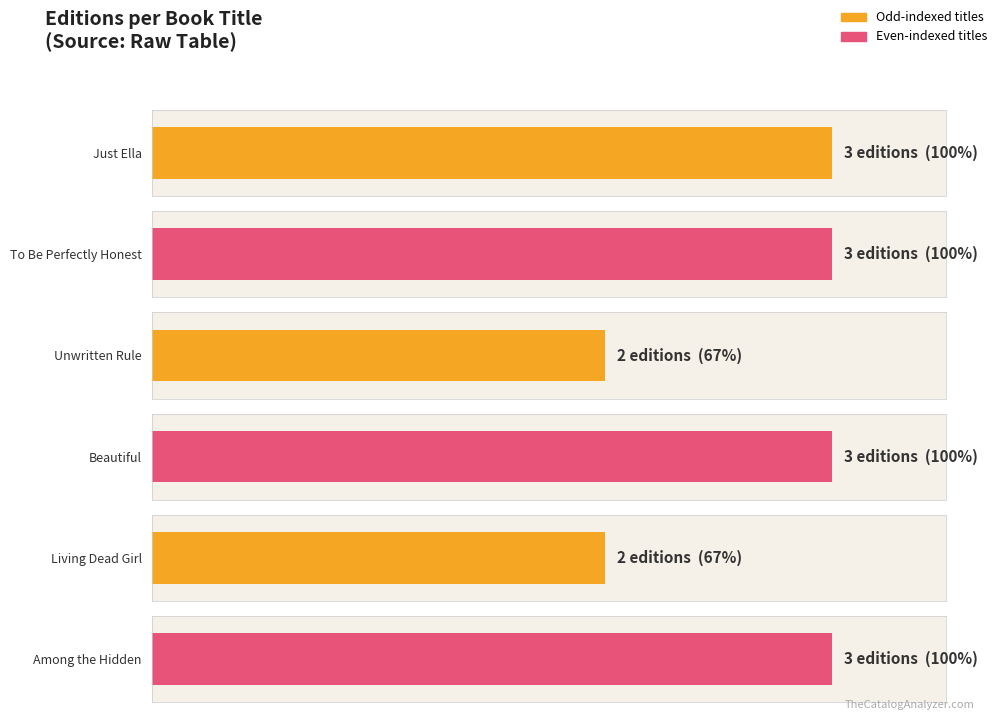

Rank the categories by value from highest to lowest.

Just Ella, To Be Perfectly Honest, Beautiful, Among the Hidden, Unwritten Rule, Living Dead Girl